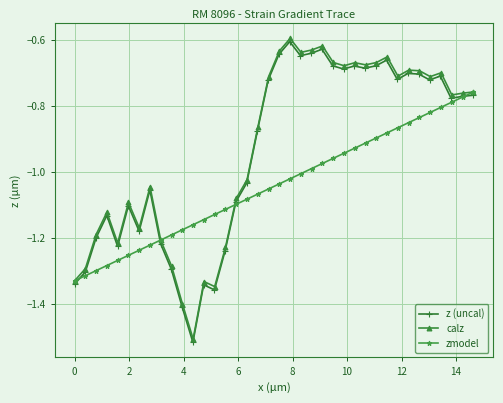

What is the highest value of the calz series?

-0.6